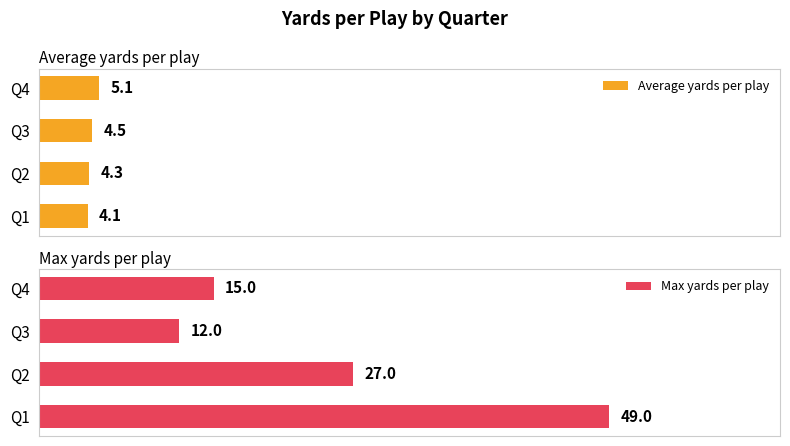

At which label is Average yards per play closest to 4?

Q1